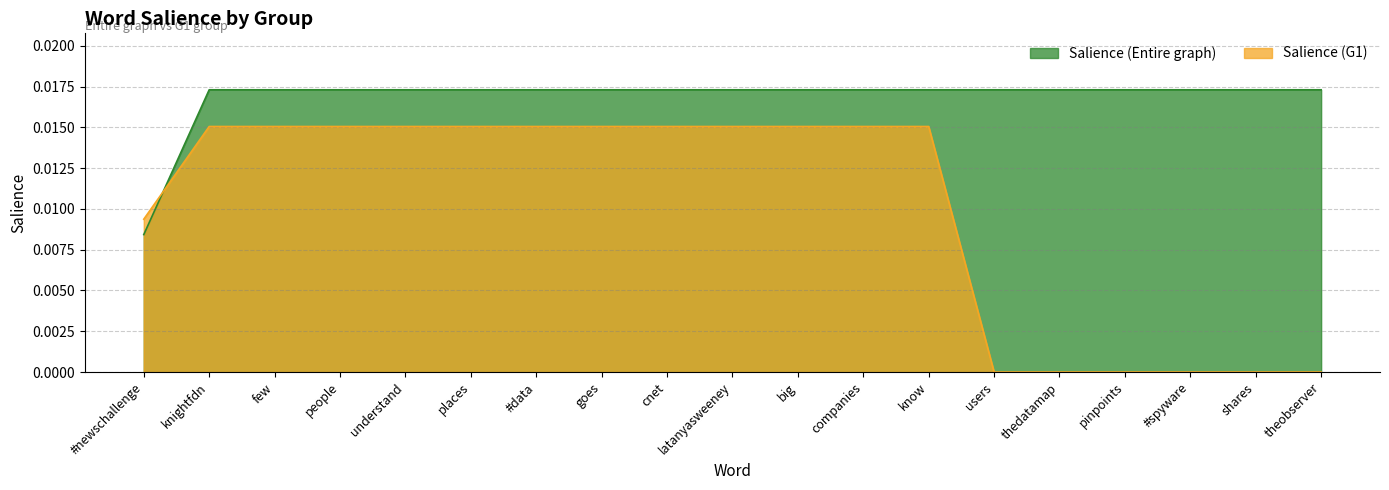

How many times do Salience (Entire graph) and Salience (G1) cross each other?

1